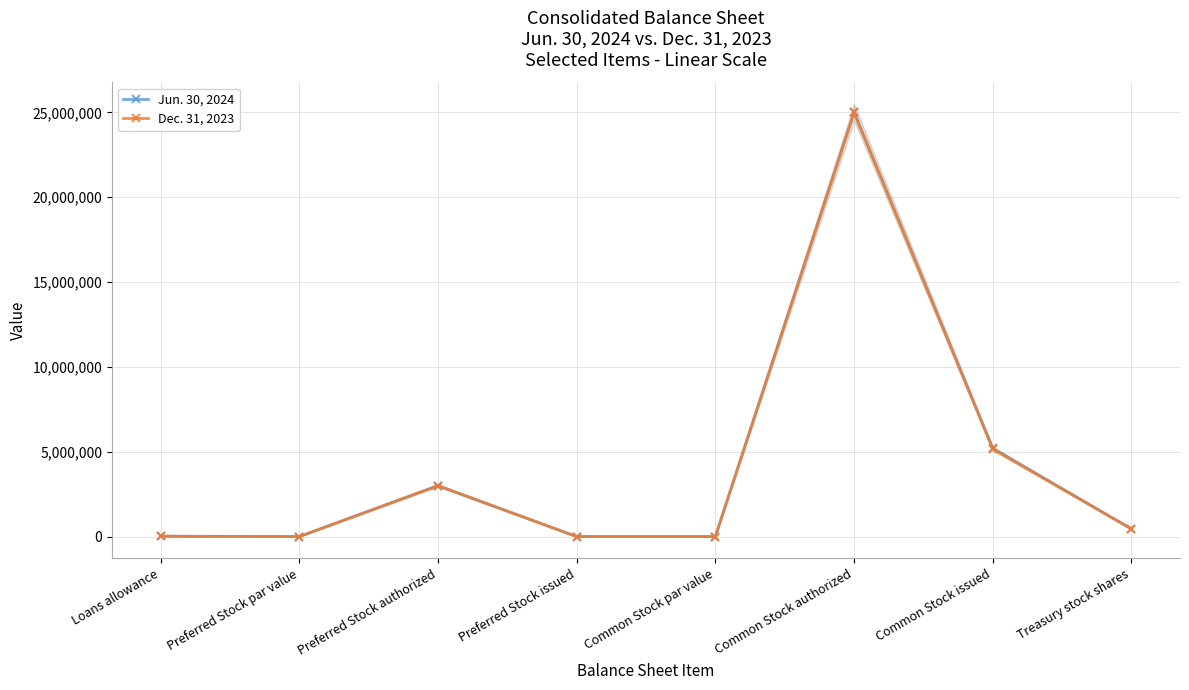

What position from the right is Common Stock authorized?

3